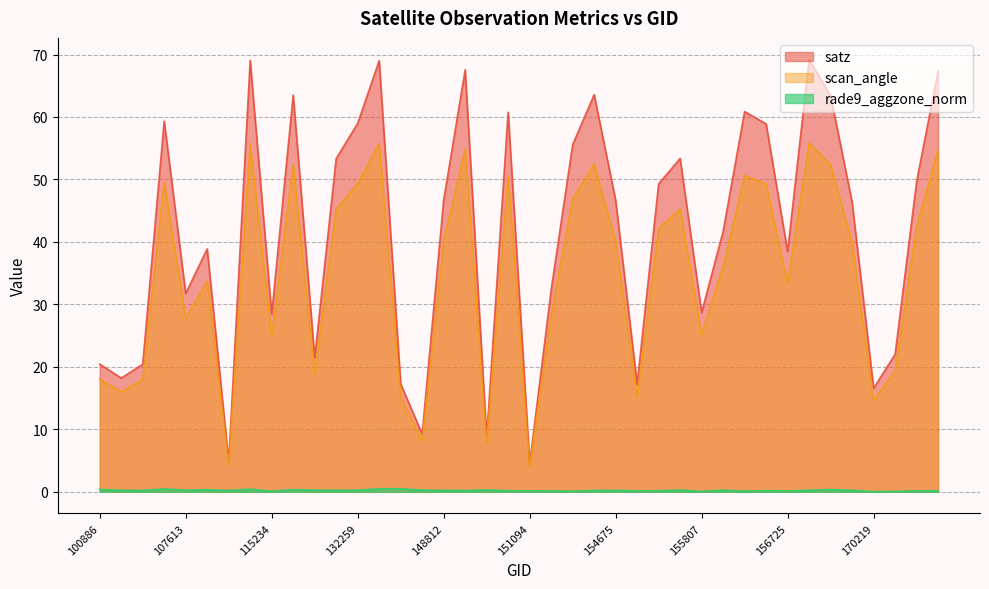

Reading right to left, transcribe all the data shown in this chart.

satz: 170780=67.3	170584=49.6	170401=22.0	170219=16.6	170044=46.4	169865=63.4	169852=69.2	156725=38.4	156542=58.9	156351=60.9	156166=41.7	155807=28.7	155626=53.4	155242=49.3	154877=17.2	154675=46.7	154476=63.6	154271=55.5	154075=32.3	151094=4.5	150533=60.8	150161=8.7	149602=67.5	148812=46.7	143889=9.2	133533=17.3	133159=69.0	132259=59.0	123205=53.3	122660=21.4	122129=63.5	115234=28.4	114520=69.0	110253=4.8	110078=38.9	107613=31.8	103846=59.3	102879=20.4	102759=18.2	100886=20.4
scan_angle: 170780=54.8	170584=42.4	170401=19.4	170219=14.6	170044=39.8	169865=52.3	169852=55.8	156725=33.4	156542=49.3	156351=50.6	156166=36.0	155807=25.1	155626=45.3	155242=42.1	154877=15.2	154675=40.1	154476=52.4	154271=46.9	154075=28.2	151094=4.0	150533=50.5	150161=7.7	149602=54.9	148812=40.1	143889=8.2	133533=15.2	133159=55.7	132259=49.3	123205=45.2	122660=18.9	122129=52.4	115234=24.9	114520=55.7	110253=4.3	110078=33.8	107613=27.8	103846=49.6	102879=18.0	102759=16.0	100886=18.0
rade9_aggzone_norm: 170780=0.2	170584=0.2	170401=0.1	170219=0.0	170044=0.2	169865=0.4	169852=0.2	156725=0.1	156542=0.2	156351=0.1	156166=0.3	155807=0.1	155626=0.3	155242=0.2	154877=0.2	154675=0.2	154476=0.2	154271=0.1	154075=0.1	151094=0.2	150533=0.2	150161=0.3	149602=0.2	148812=0.2	143889=0.3	133533=0.5	133159=0.5	132259=0.3	123205=0.2	122660=0.3	122129=0.4	115234=0.1	114520=0.4	110253=0.2	110078=0.3	107613=0.3	103846=0.5	102879=0.2	102759=0.2	100886=0.4